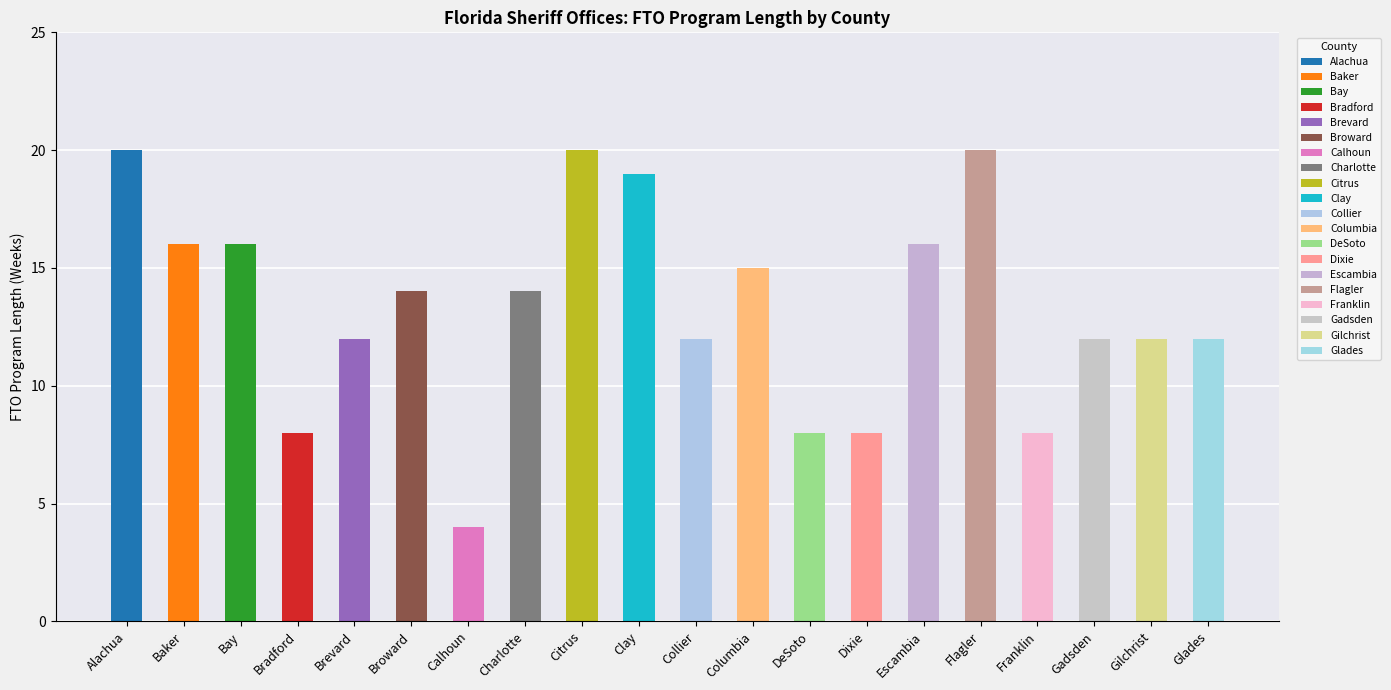

What position from the left is Collier?

11